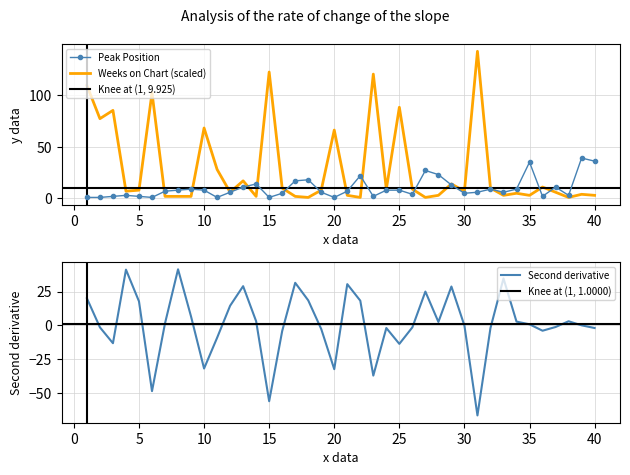

Rank the series at 23 from lowest to highest value.

Peak Position, Weeks on Chart